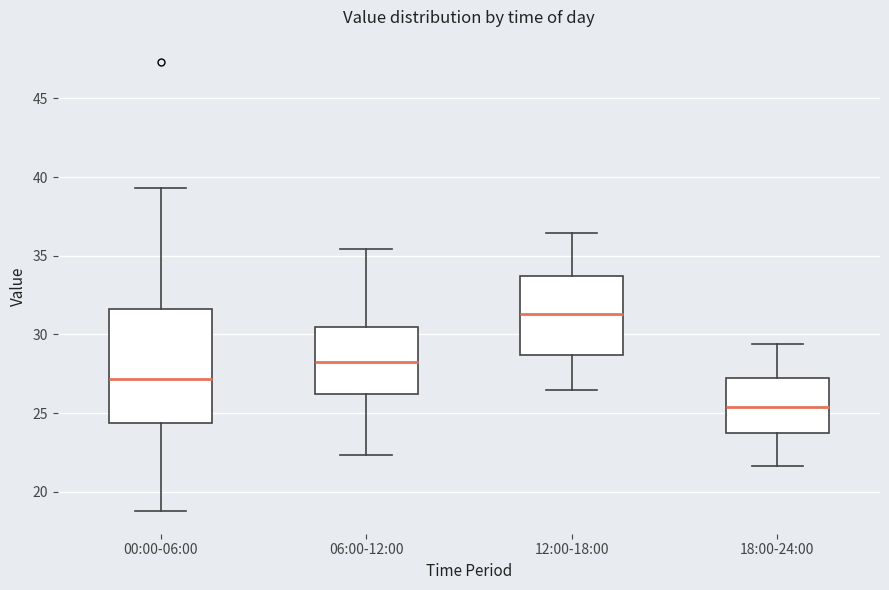

Reading left to right, read every box against the y-axis: the position of its median line, the range the box covers, and the ends of its whiskers. The values are not printed on the chart, so give them approximately, as read against the axis.

00:00-06:00: median 27.0, box 24.5 to 31.5, whiskers 19.0 to 39.5
06:00-12:00: median 28.0, box 26.0 to 30.5, whiskers 22.5 to 35.5
12:00-18:00: median 31.5, box 28.5 to 33.5, whiskers 26.5 to 36.5
18:00-24:00: median 25.5, box 23.5 to 27.0, whiskers 21.5 to 29.5